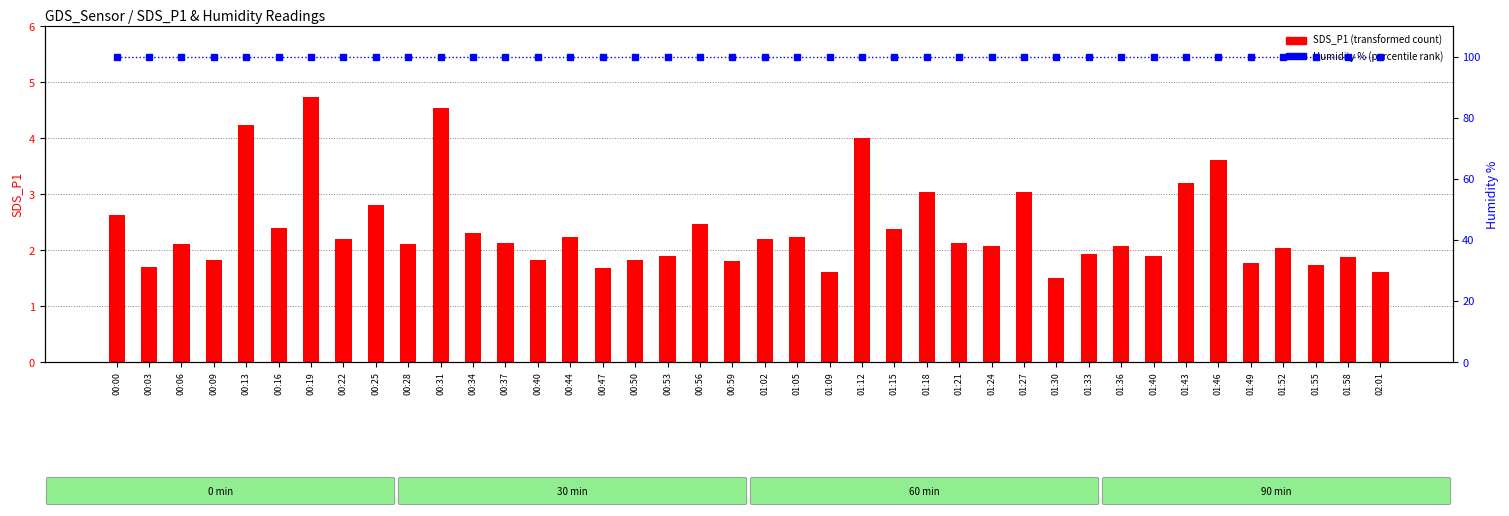

Which series changed the most between 01:21 and 01:27?

SDS_P1 (transformed count)